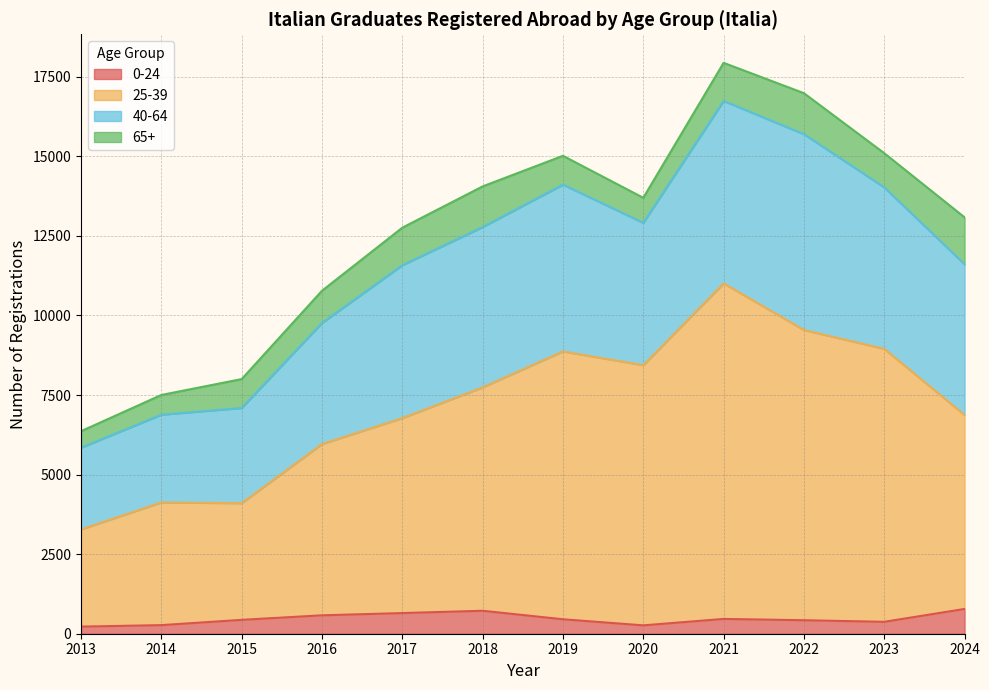

What are all the series names shown in the legend?

0-24, 25-39, 40-64, 65+